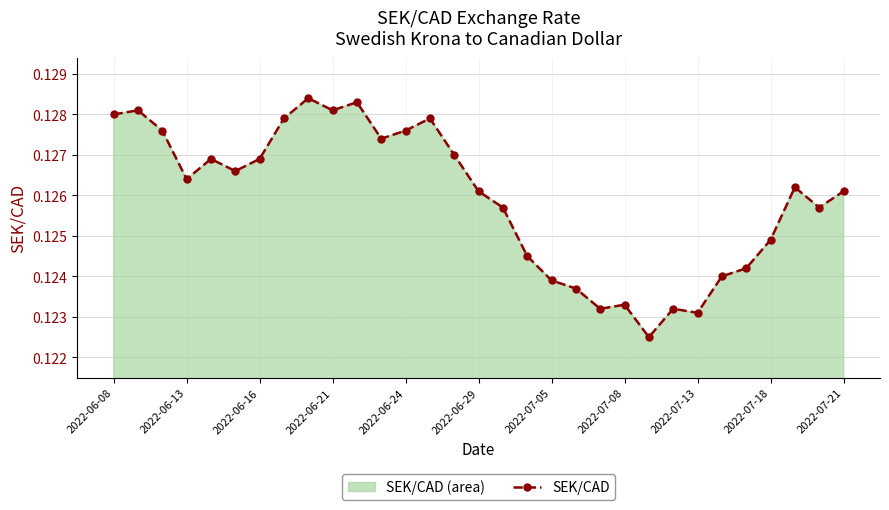

How many interior local valleys (lower than both neighbors) does the data have?

8